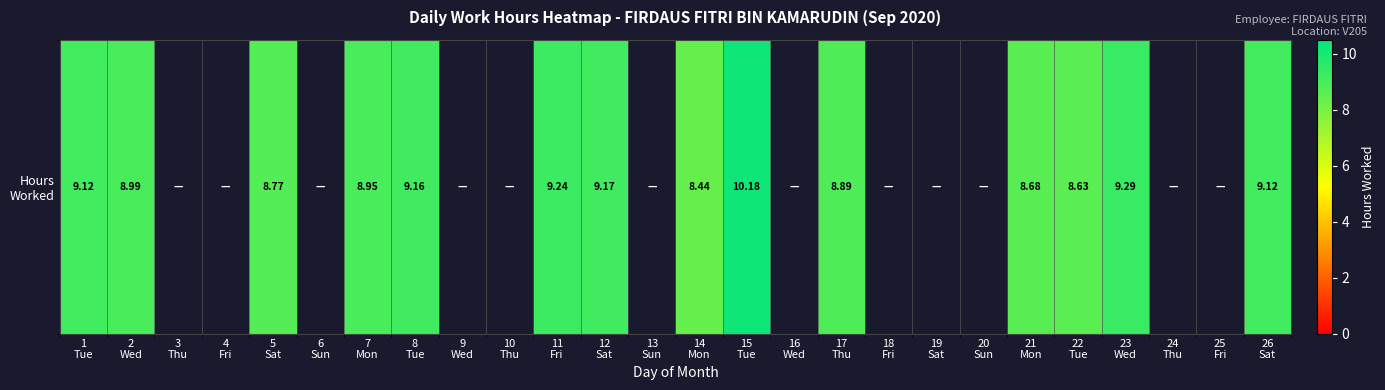

Which category has the lowest value across all series?

14
Mon